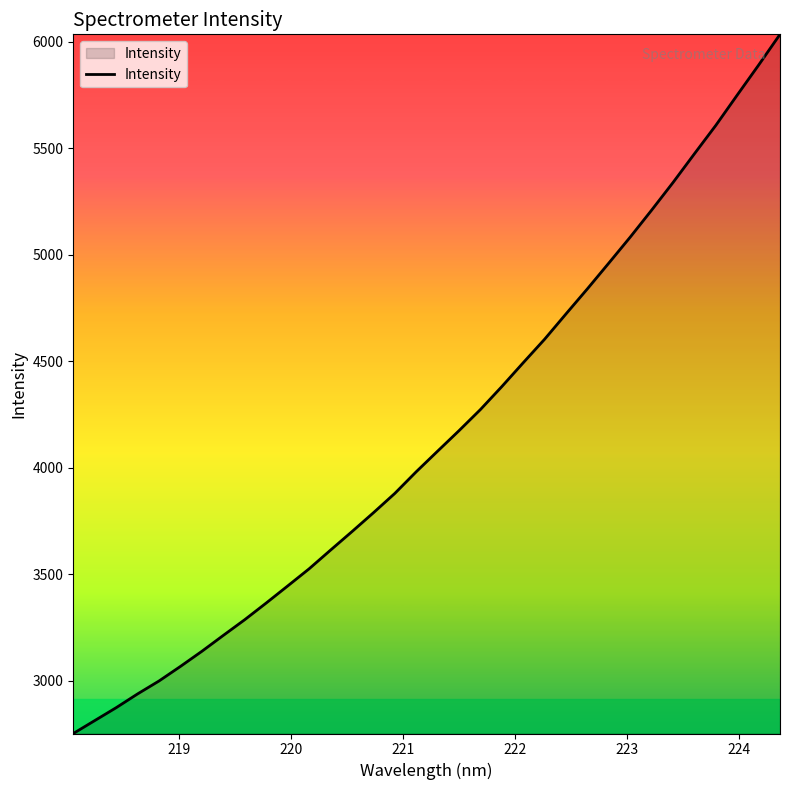

What is the smallest value displayed?

2753.1